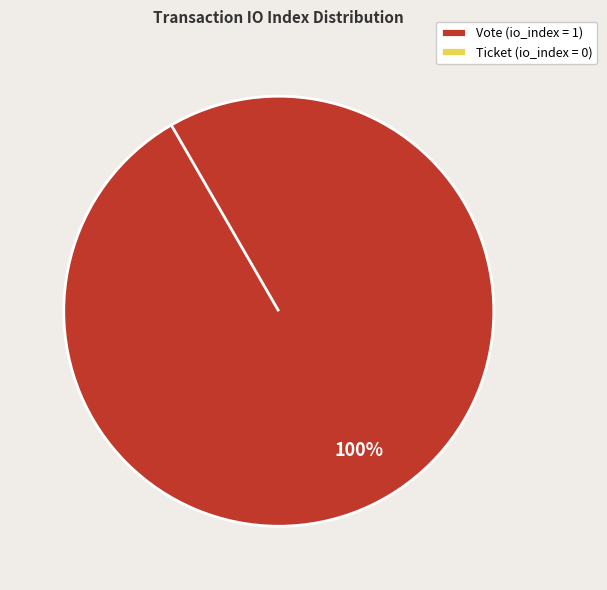

To the nearest percent, what portion does Vote represent?

100%